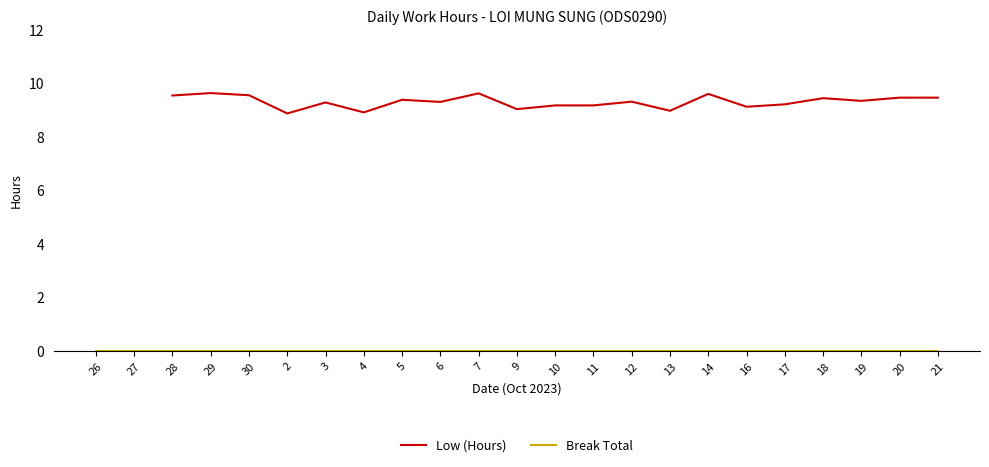

What position from the right is 12?

9